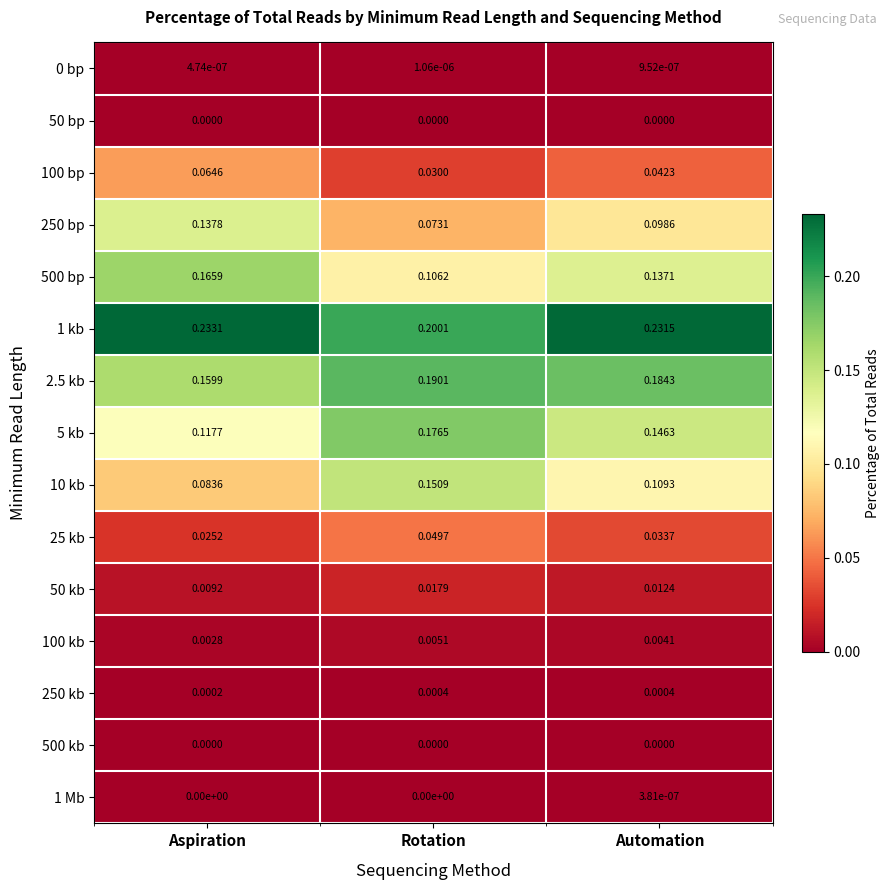

At which label does 100 kb reach its peak?

Rotation